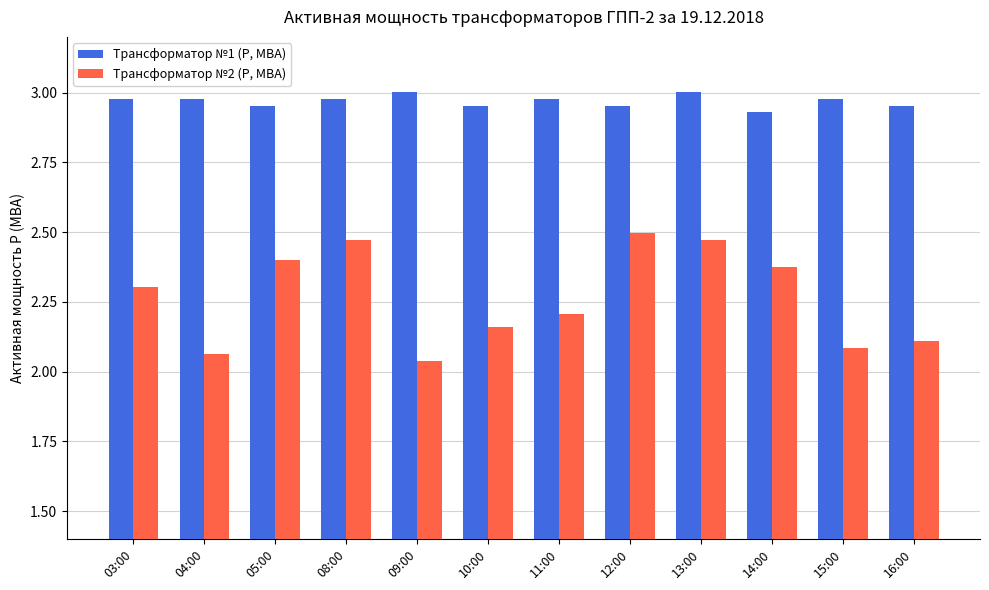

Is it true that Трансформатор №2 (P, МВА) equals 2.3 at 03:00?

True